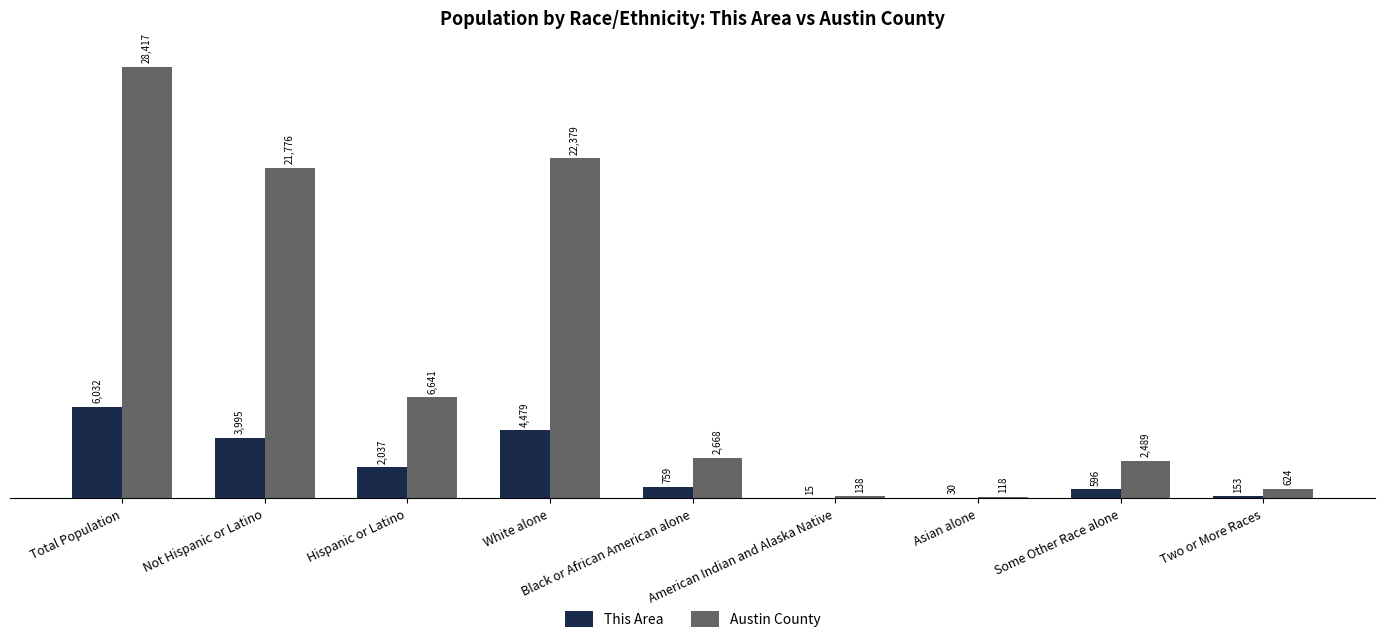

The This Area series shows 9557 at Total Population. True or false?

False